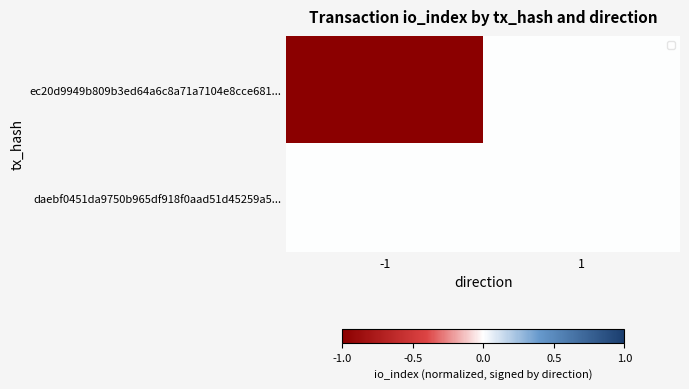

Which series has the largest range (max minus min)?

ec20d9949b809b3ed64a6c8a71a7104e8cce681...